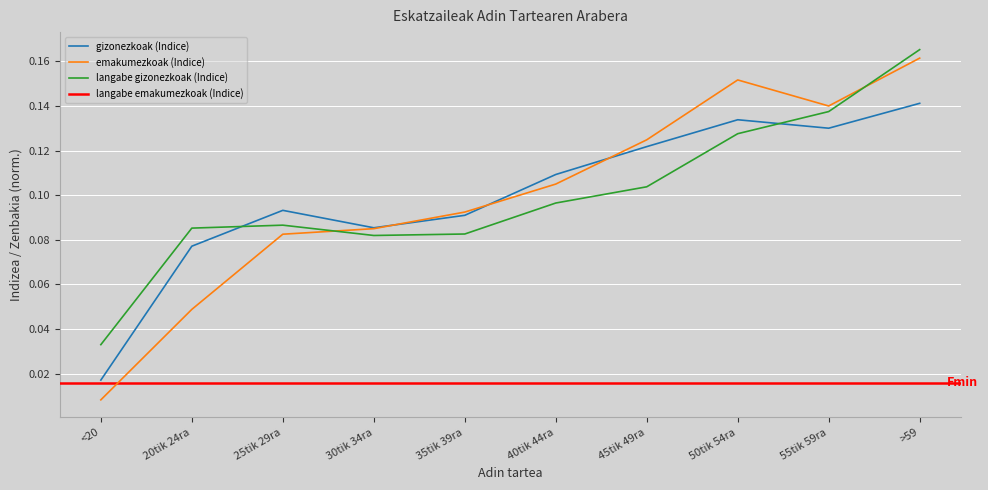

The gizonezkoak (Indice) series shows 0.1 at 40tik 44ra. True or false?

True